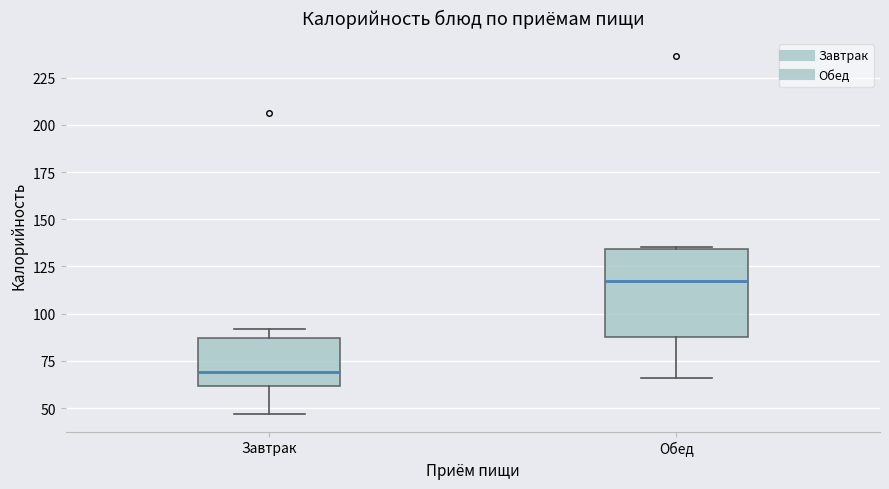

Where is the upper edge of the box for Обед on the y-axis? The values are not printed on the chart, so give them approximately, as read against the axis.

135